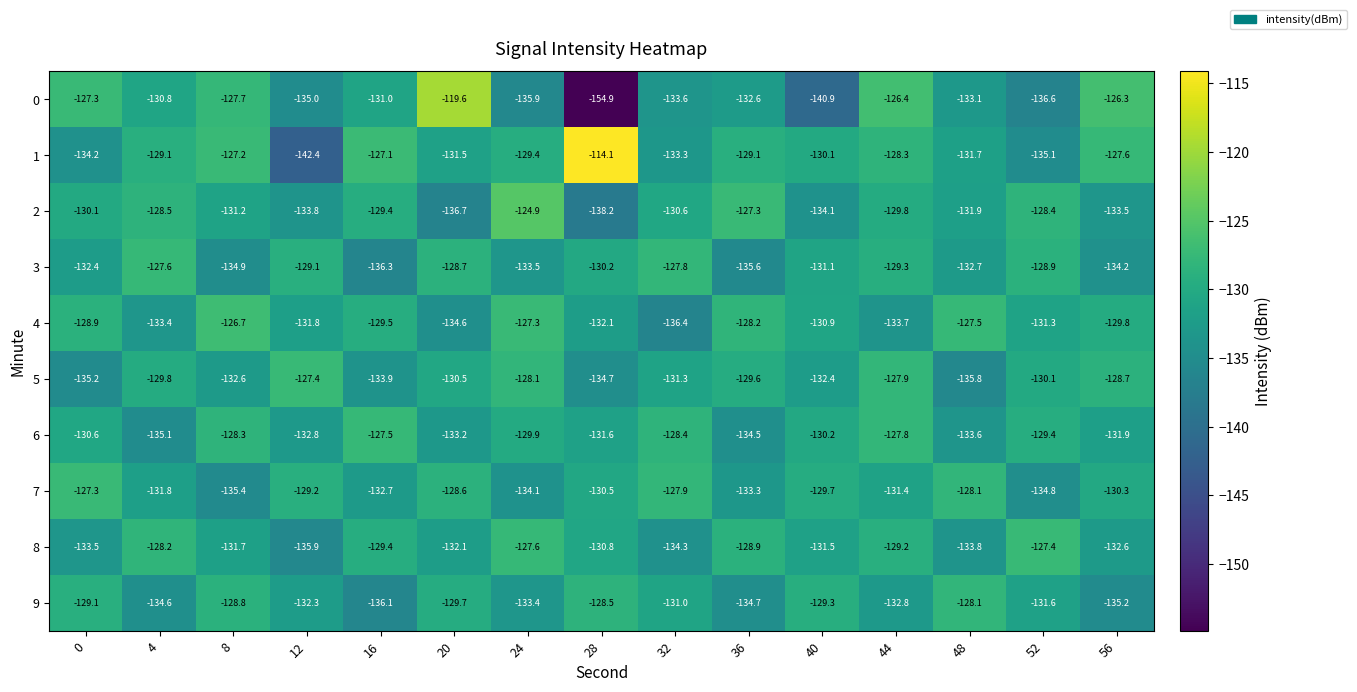

Is the value of 5 at 16 greater than the value of 1 at 52?

Yes